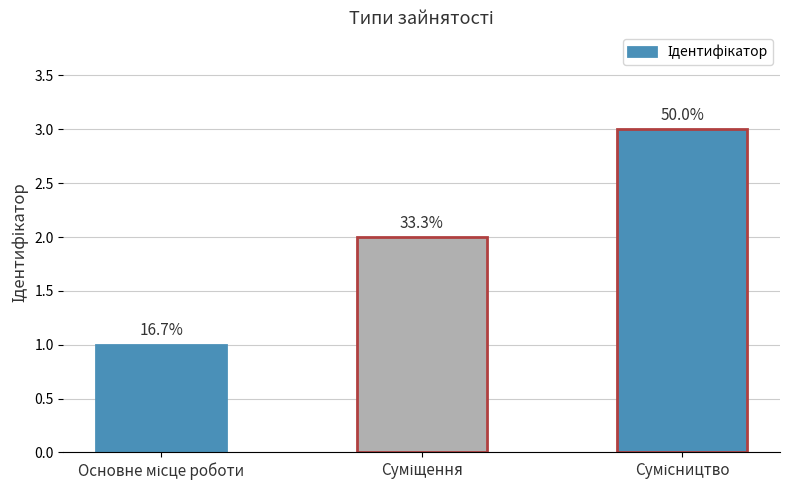

Rank the categories by value from lowest to highest.

Основне місце роботи, Суміщення, Сумісництво